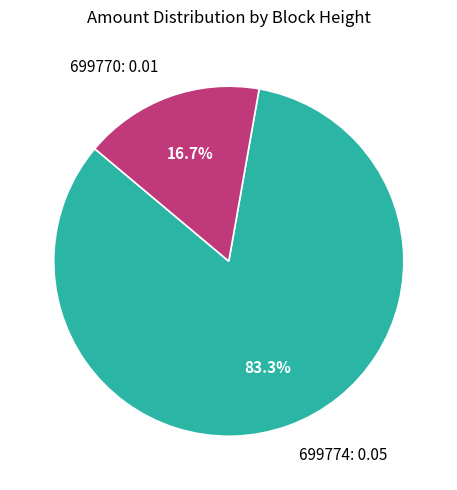

Is it true that 699770 is 17% of the pie?

True